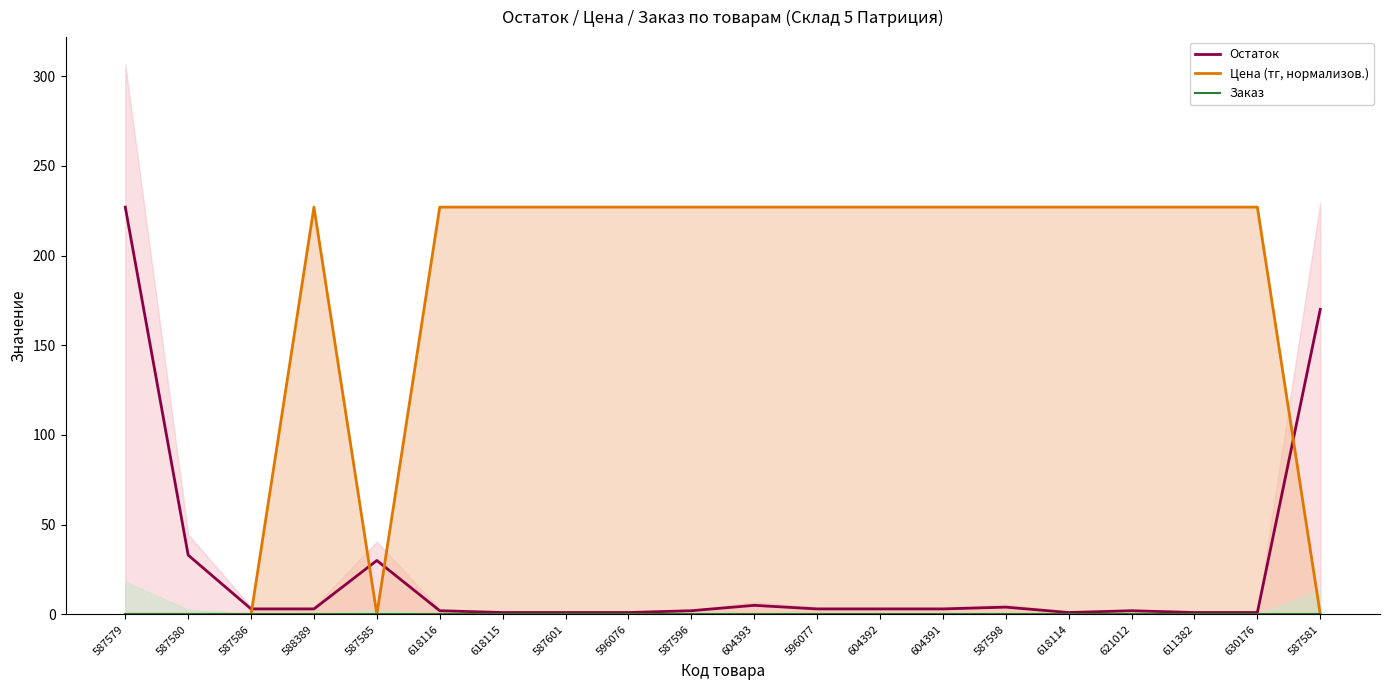

What position from the right is 587596?

11